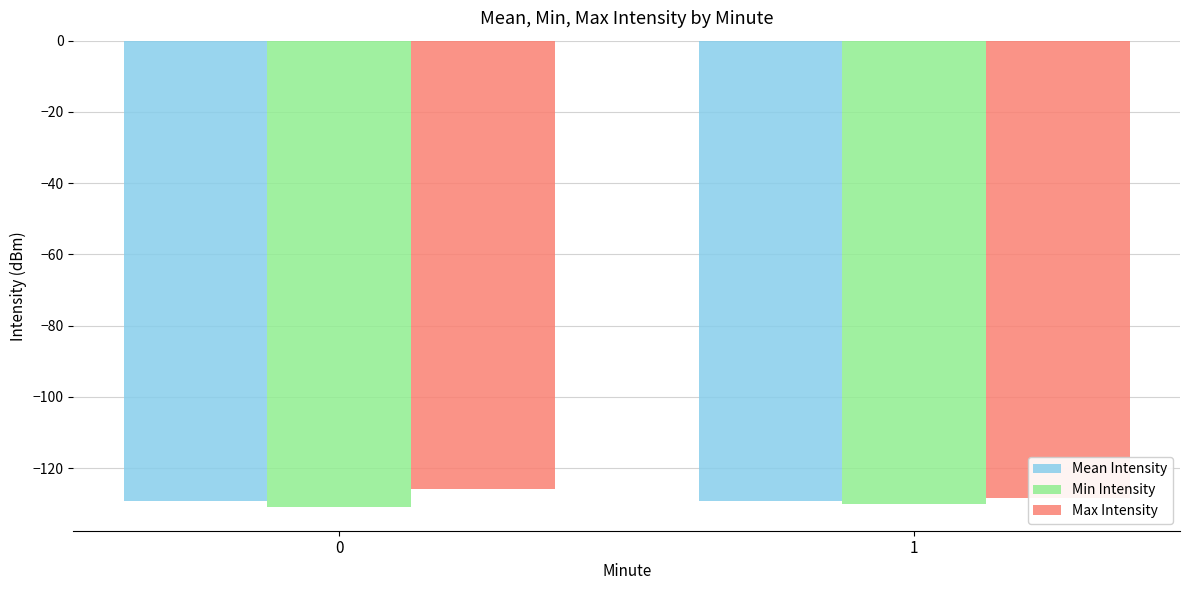

Are the bars horizontal?

No